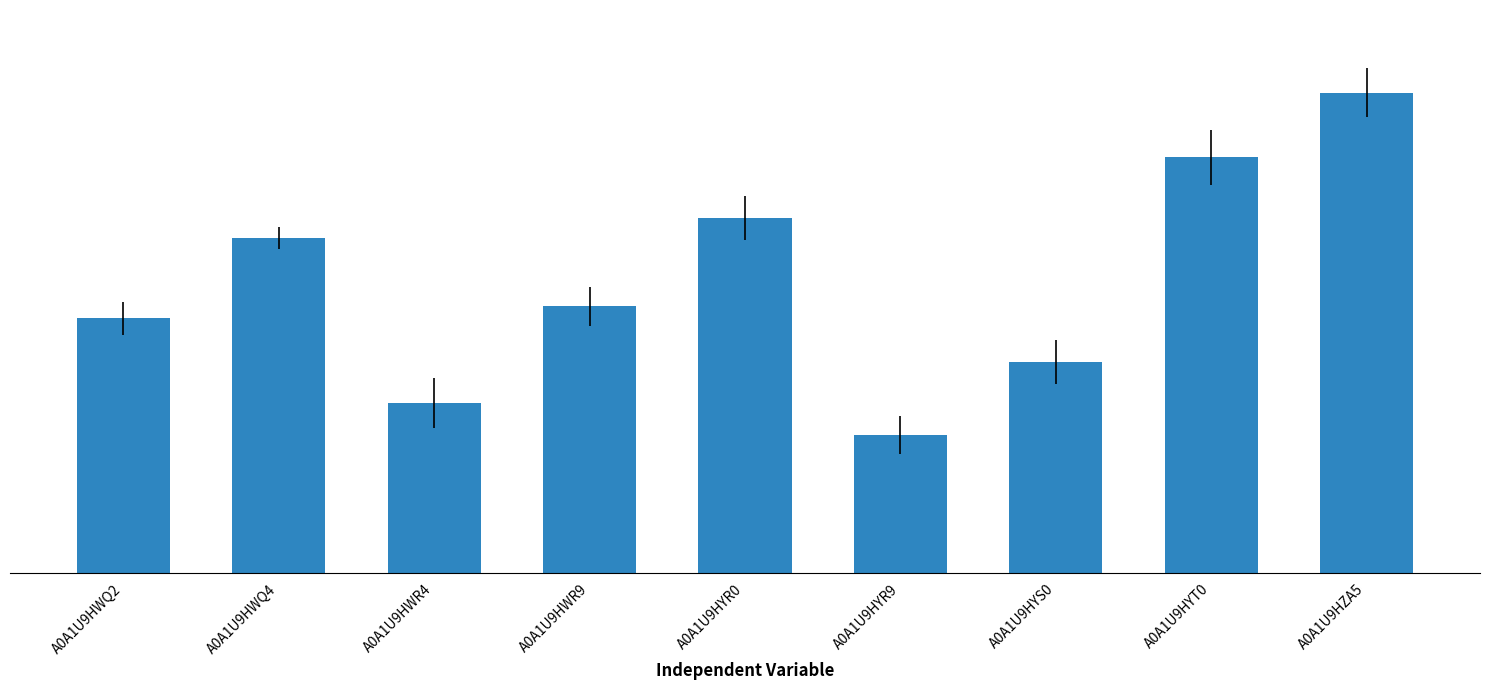

The value at A0A1U9HZA5 is 10.7. True or false?

True